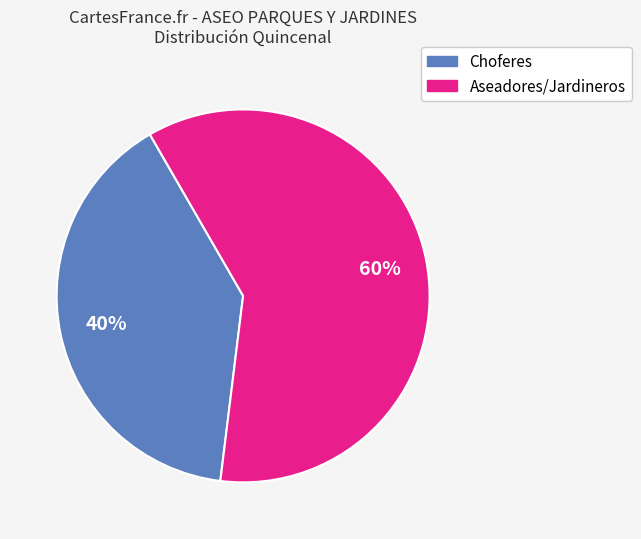

Does any single category account for the majority?

Yes